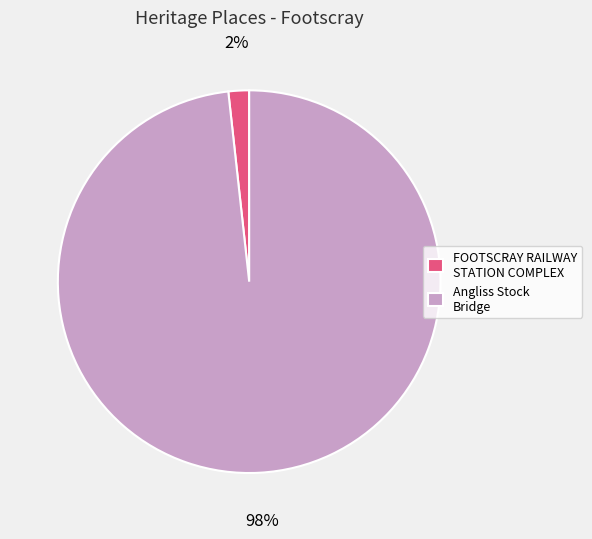

Between FOOTSCRAY RAILWAY STATION COMPLEX and Angliss Stock Bridge, which is larger?

Angliss Stock Bridge